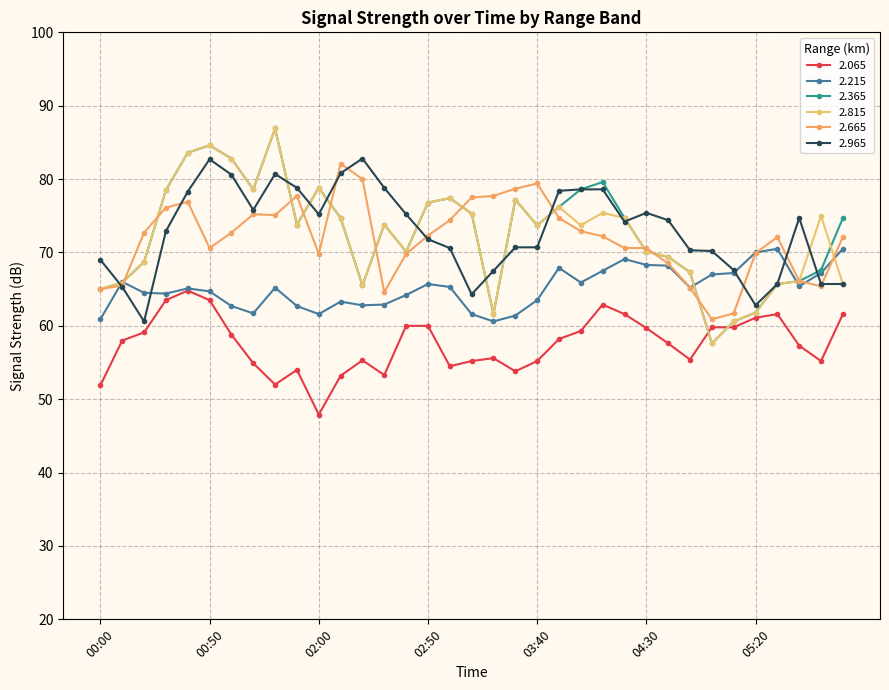

In 2.965, how many points are lower than both neighbors (excluding endpoints)?

6